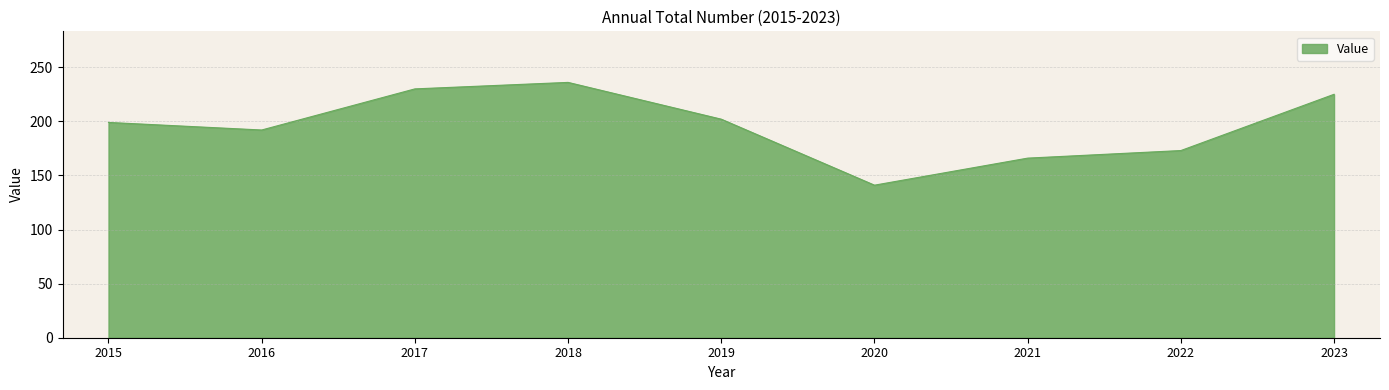

Which has a higher value, 2017 or 2022?

2017